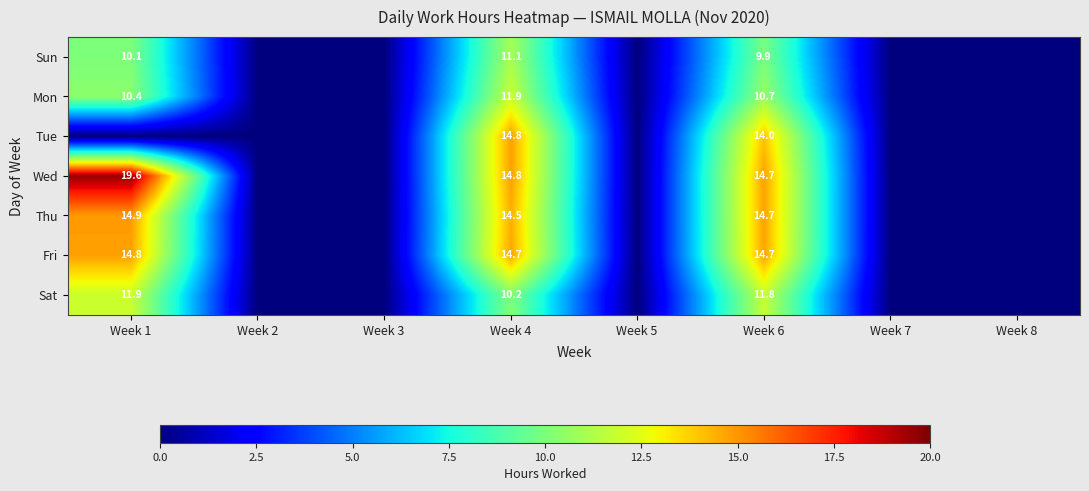

Is it true that Thu equals 25.1 at Week 4?

False